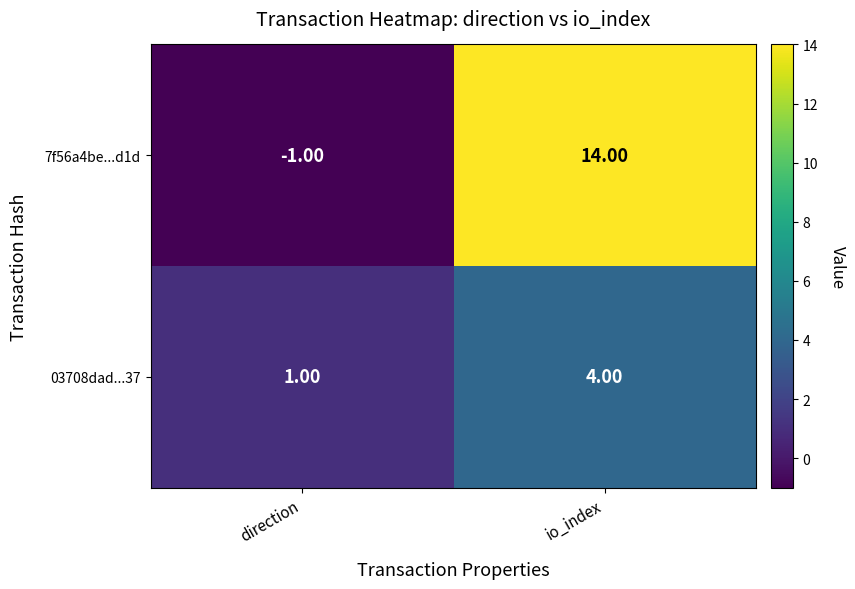

Which series changed the most between direction and io_index?

7f56a4be...d1d